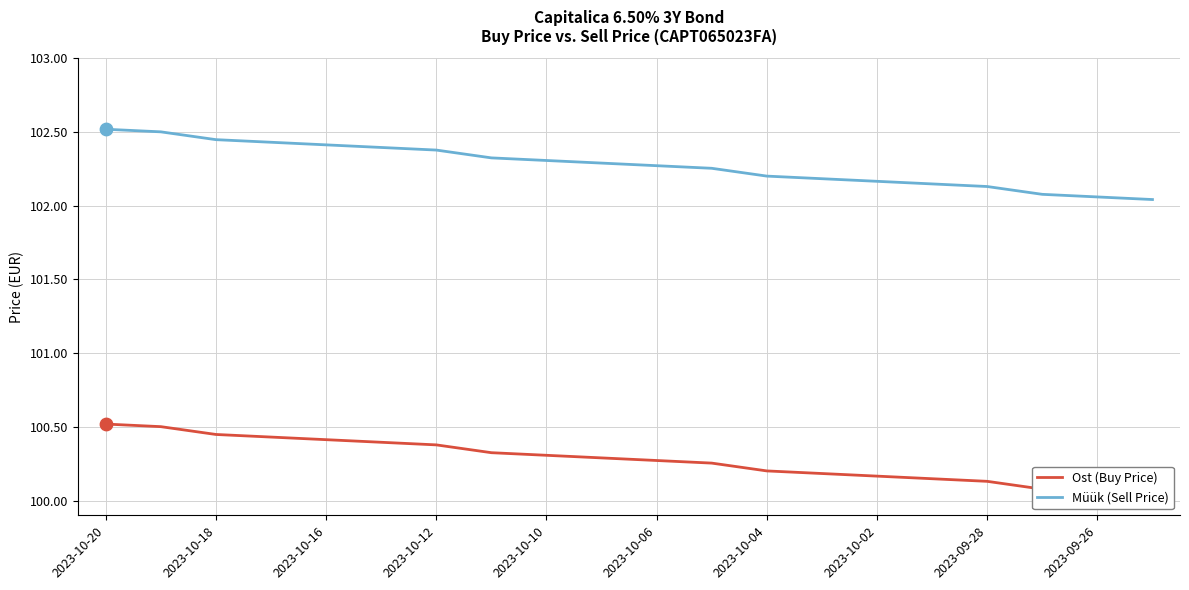

Which series reaches the maximum Y coordinate?

Müük (Sell Price)